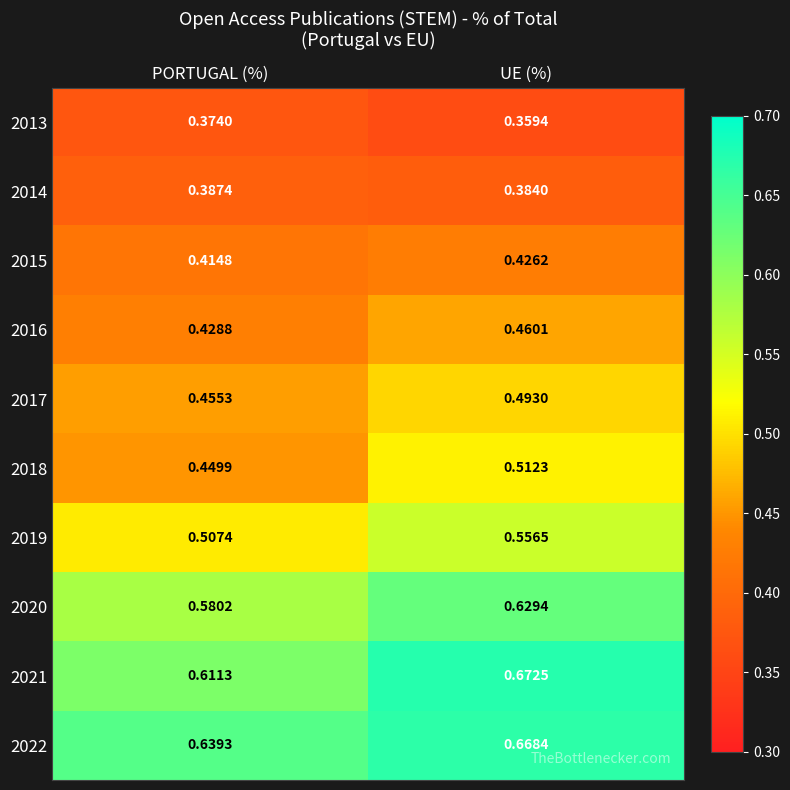

At which category is the sum across all series the highest?

UE (%)